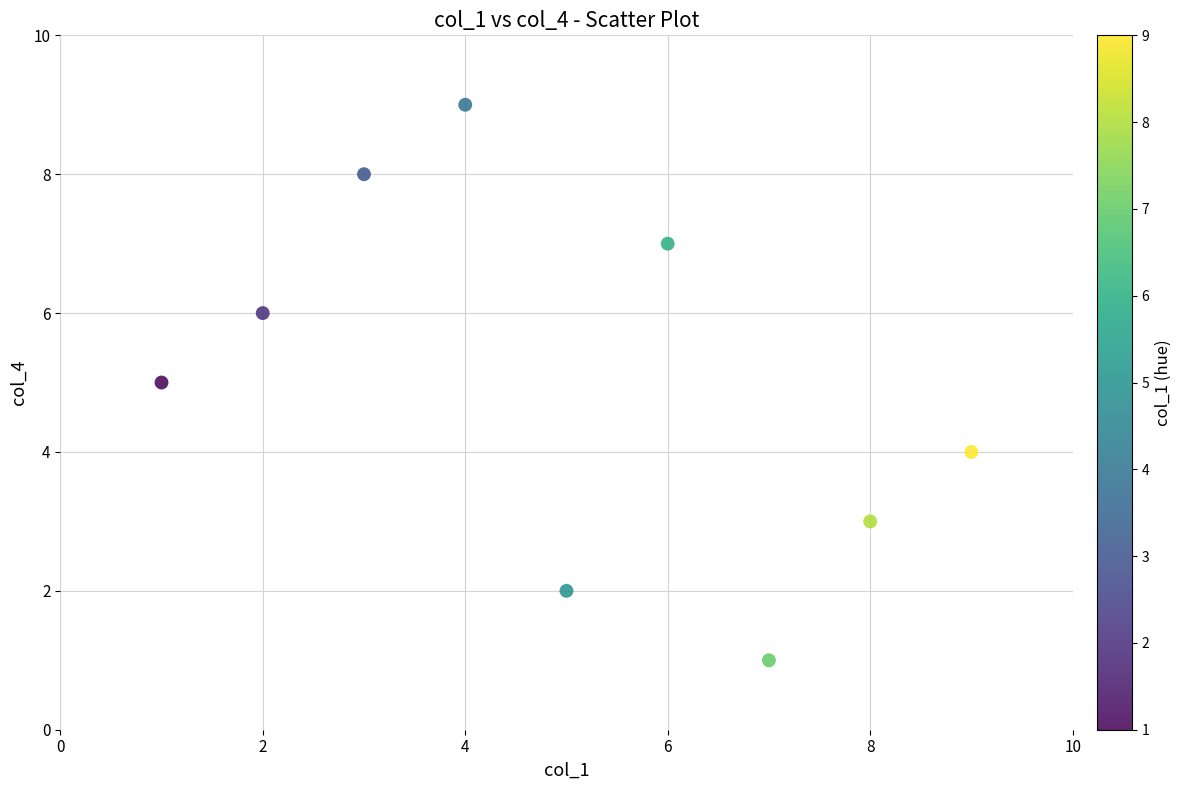

What is the range of Y values (max minus min)?

8